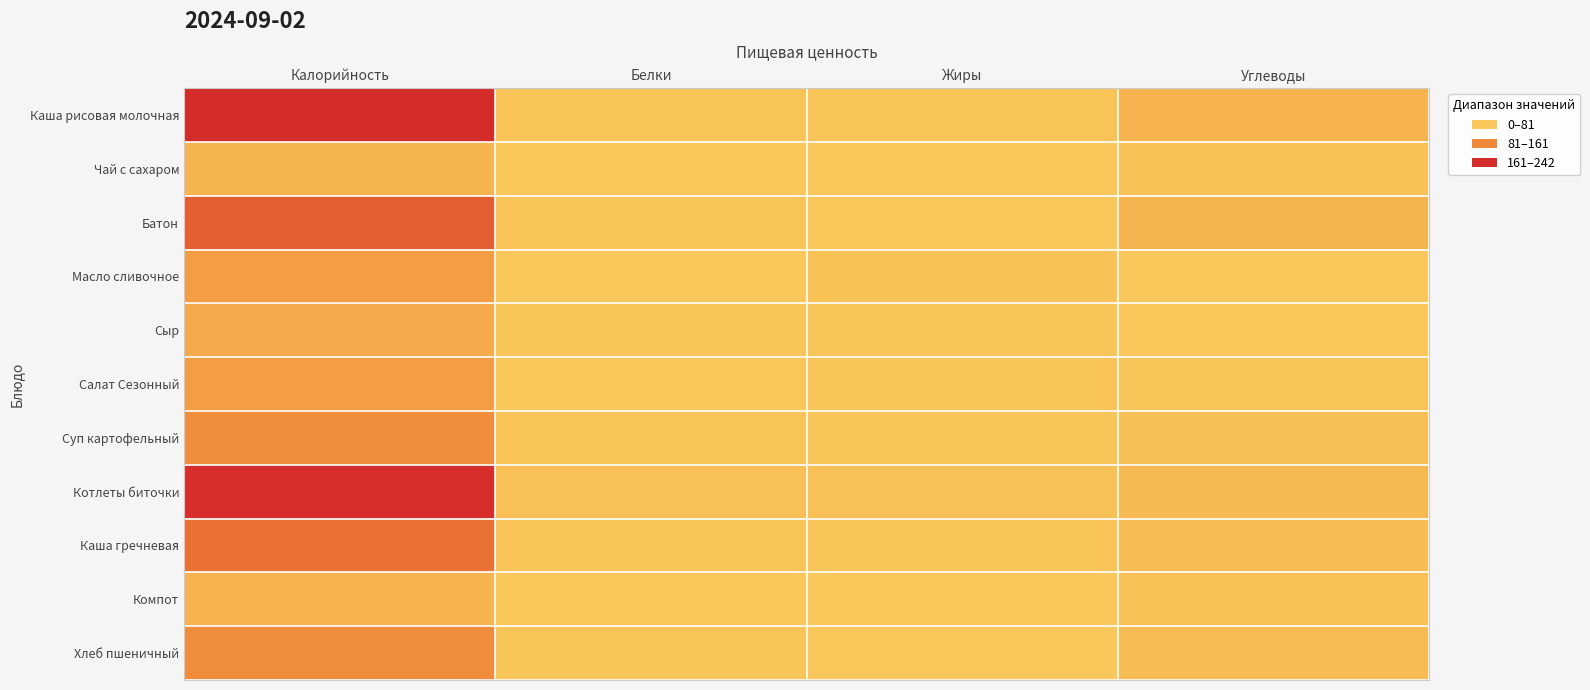

Which series has the largest total across all categories?

Каша рисовая молочная